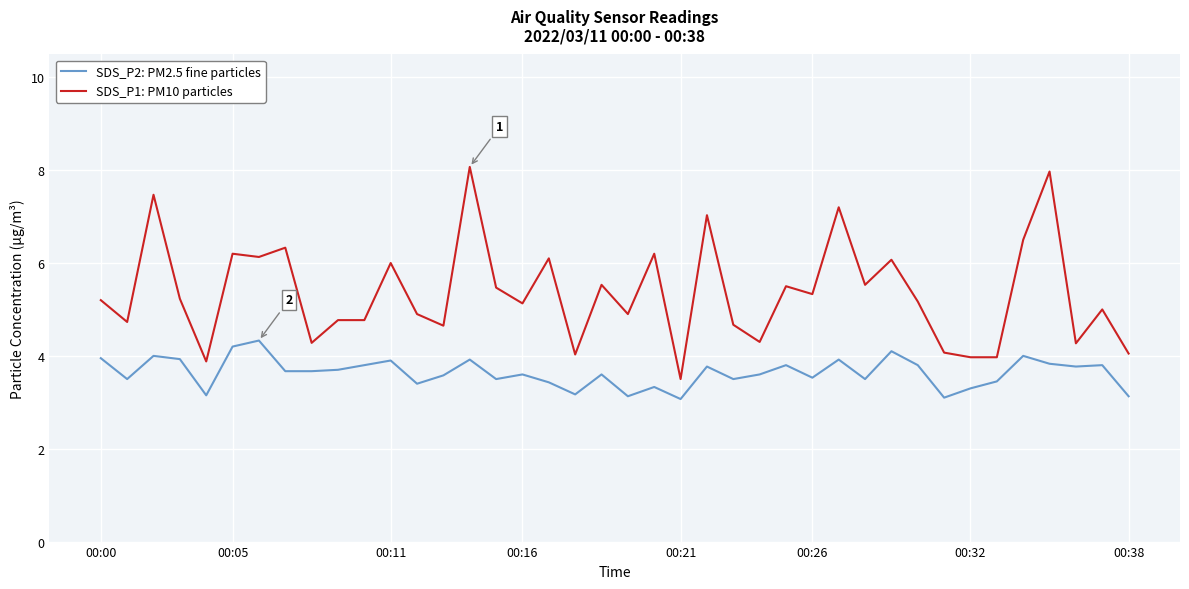

True or false: SDS_P2: PM2.5 fine particles has more than 0 interior local peaks.

True